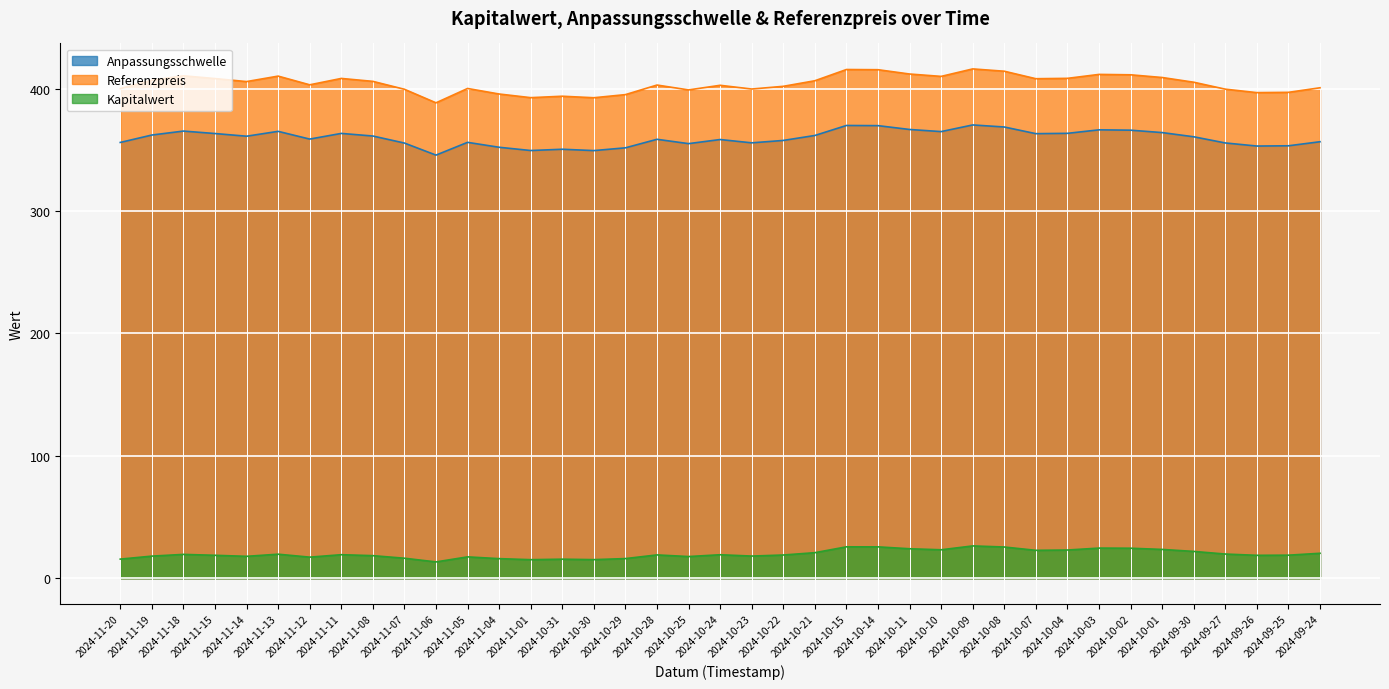

Rank the series at 2024-10-03 from highest to lowest value.

Referenzpreis, Anpassungsschwelle, Kapitalwert